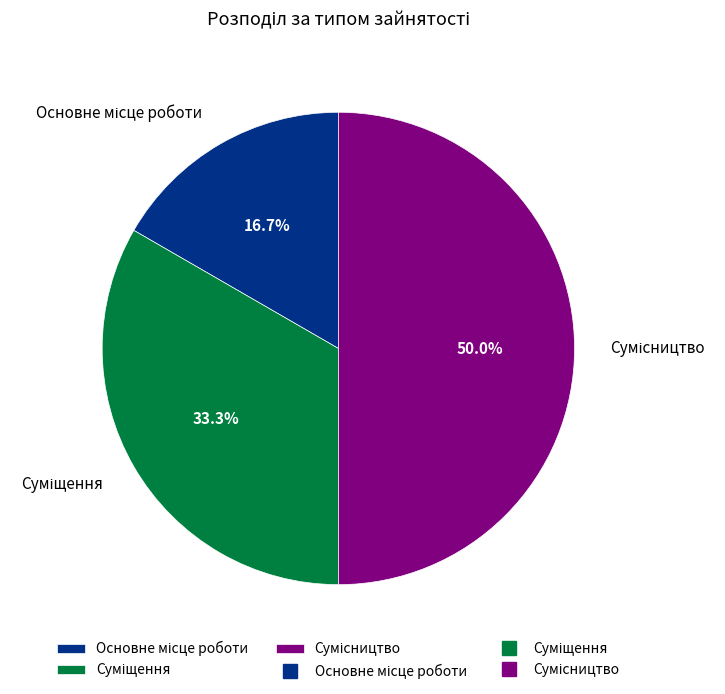

What is the change in value from Основне місце роботи to Суміщення?

+1